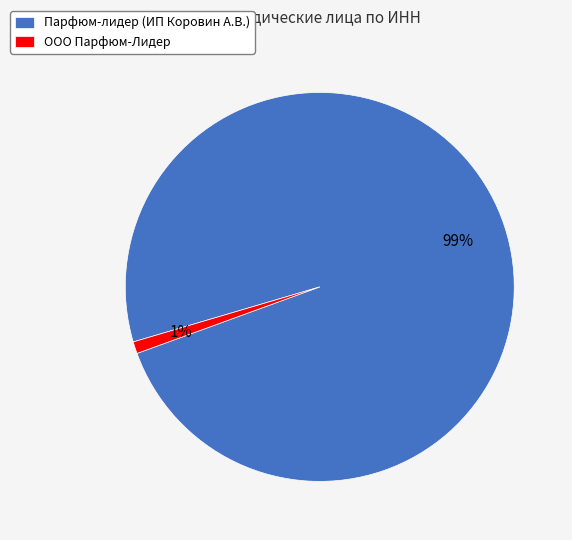

Which slice represents more than half of the pie?

Парфюм-лидер (ИП Коровин А.В.)